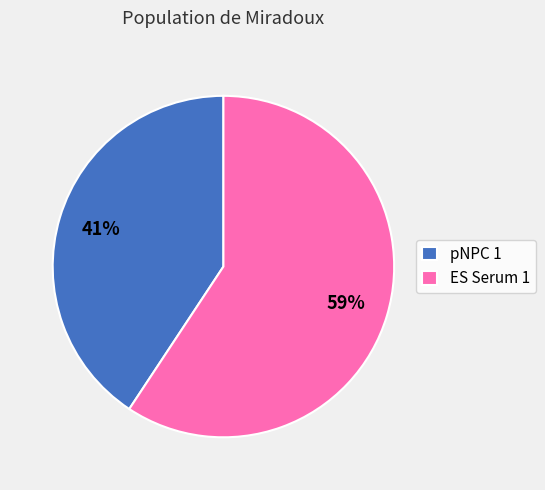

What is the ratio of the value at pNPC 1 to the value at ES Serum 1?

0.7